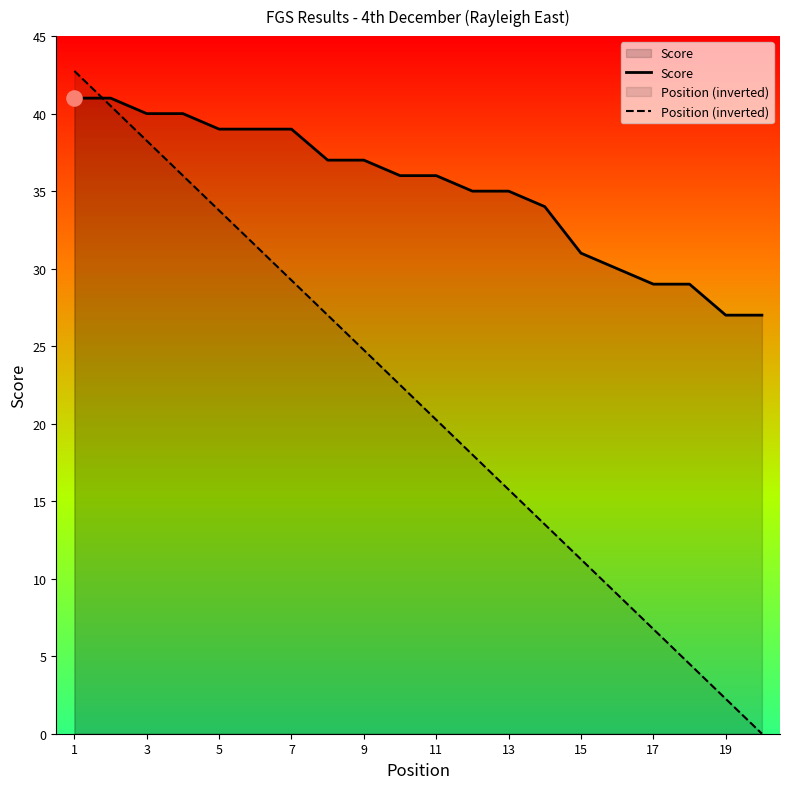

What are all the series names shown in the legend?

Score, Position (inverted)